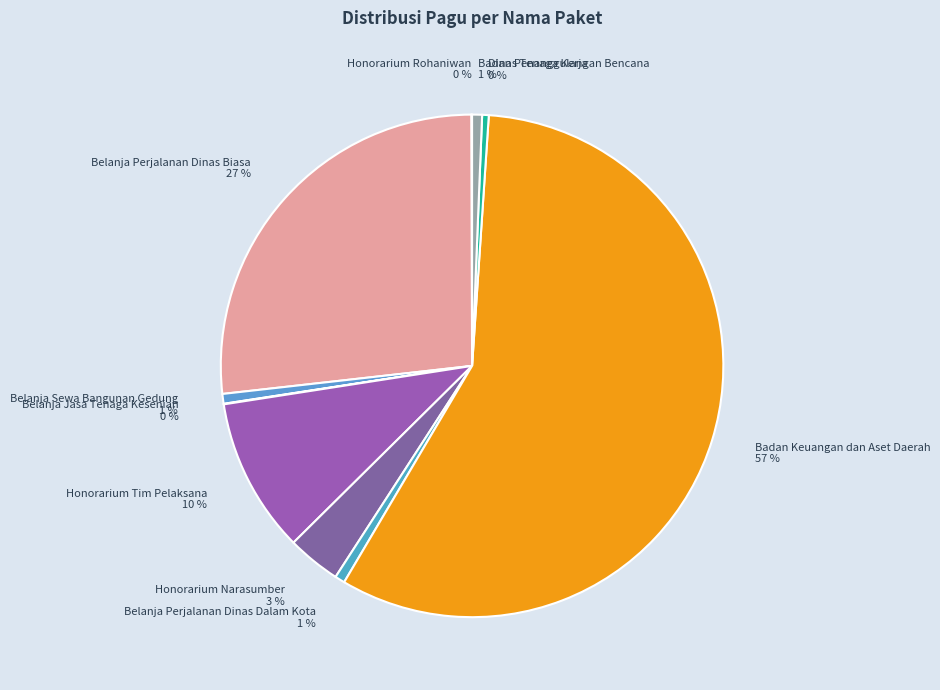

Which category has the biggest portion of the pie?

Badan Keuangan dan Aset Daerah